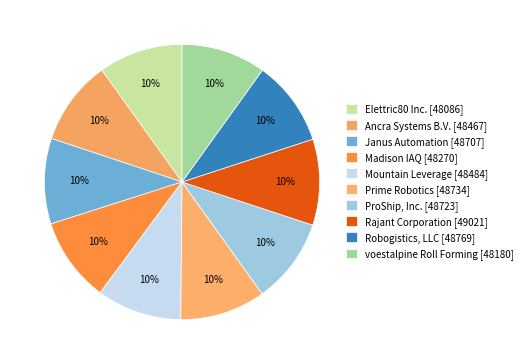

What percentage do voestalpine Roll Forming and ProShip, Inc. together represent?

20.0%